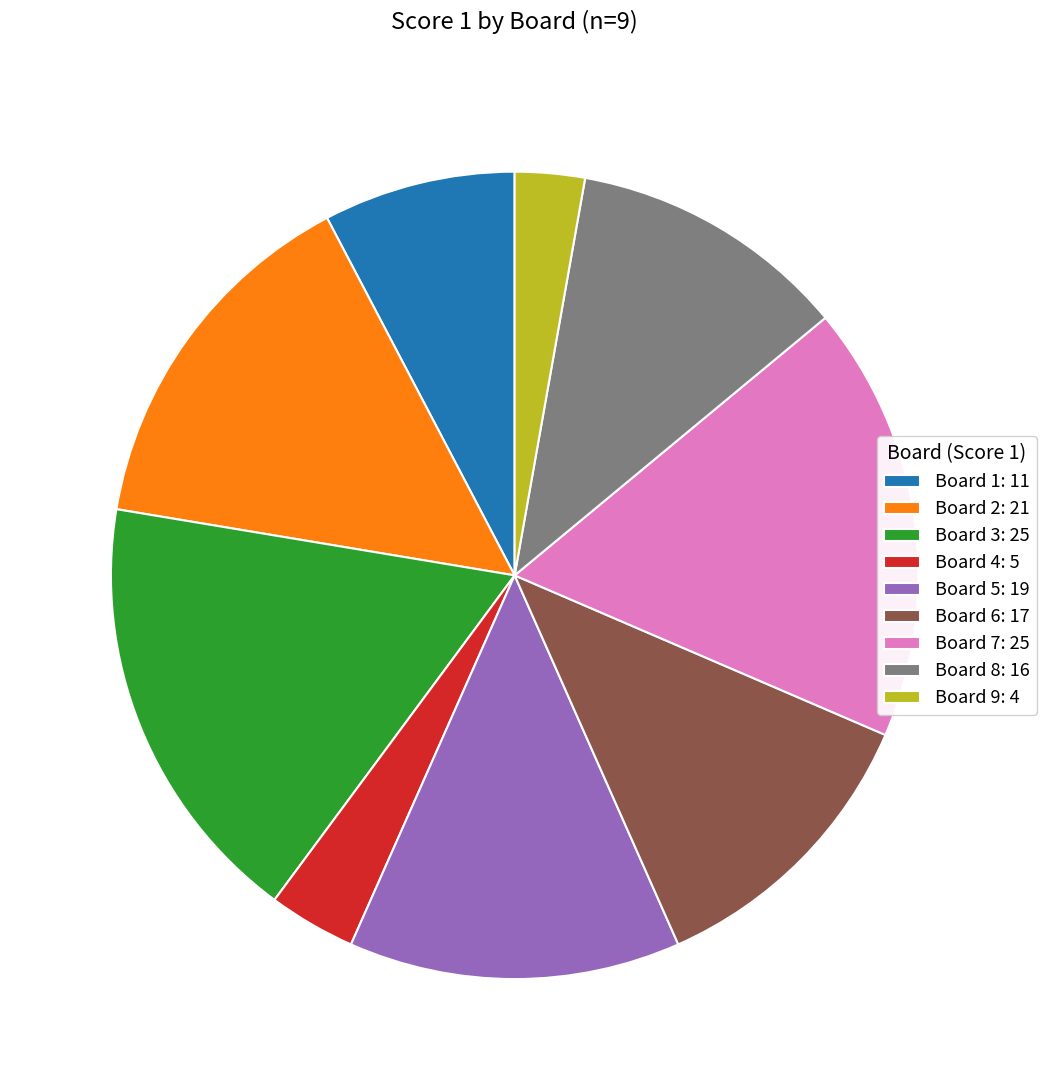

What is the ratio of the value at Board 1: 11 to the value at Board 8: 16?

0.7